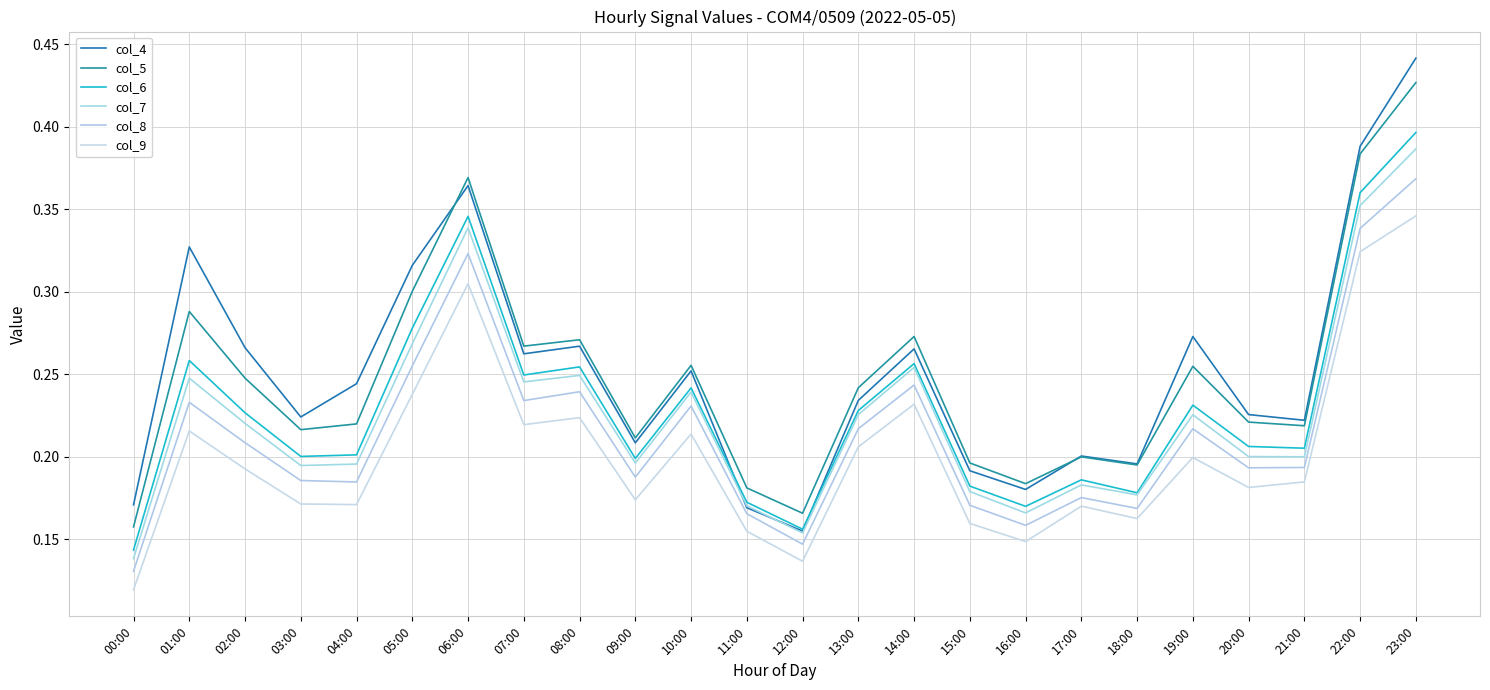

True or false: col_9 and col_8 intersect in this chart.

False